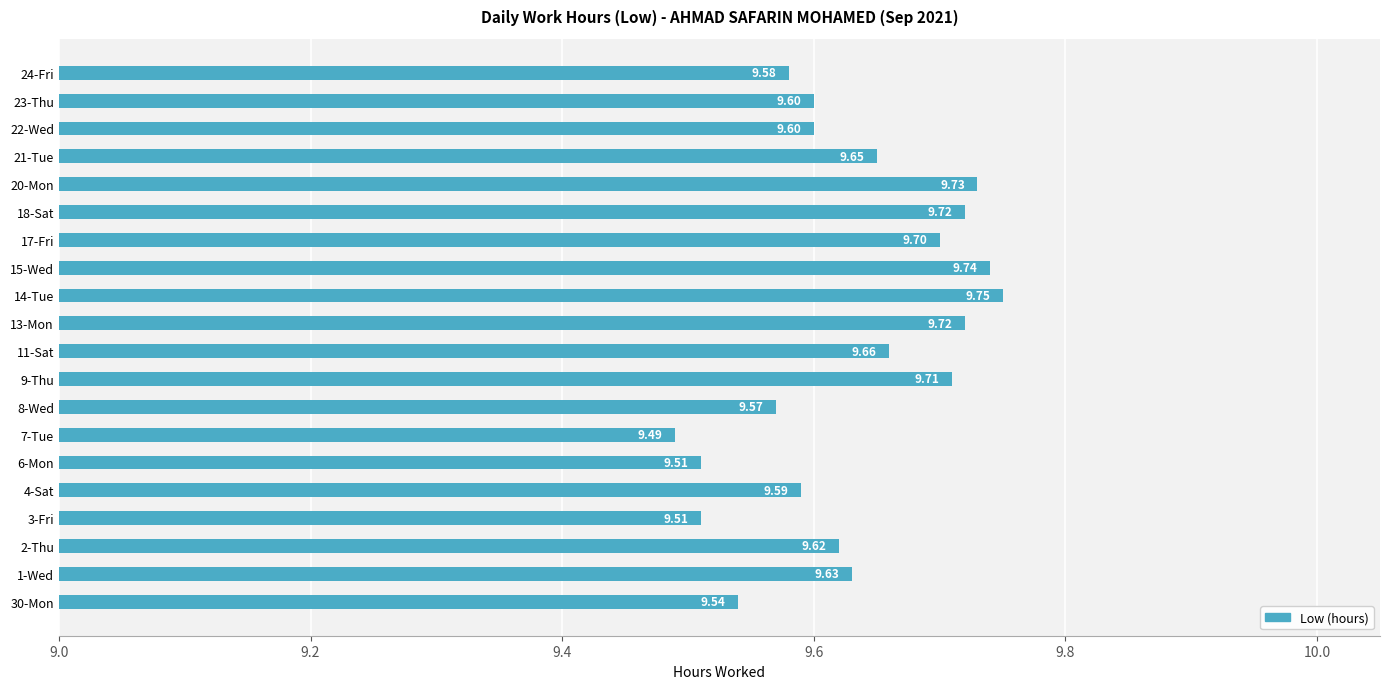

Count the values in the range 9 to 10.

20